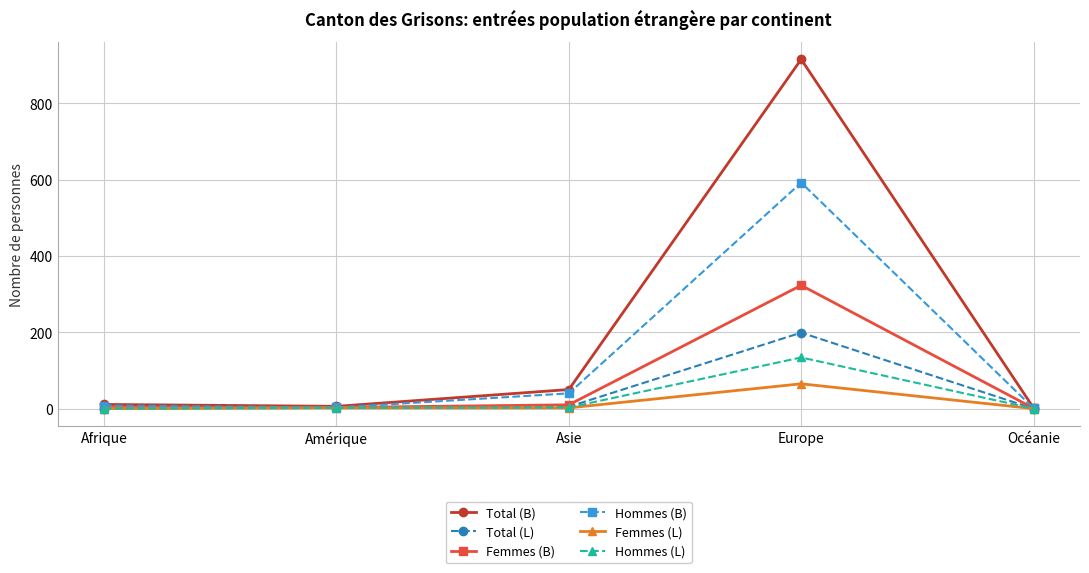

What is the label of the 3rd point from the left?

Asie